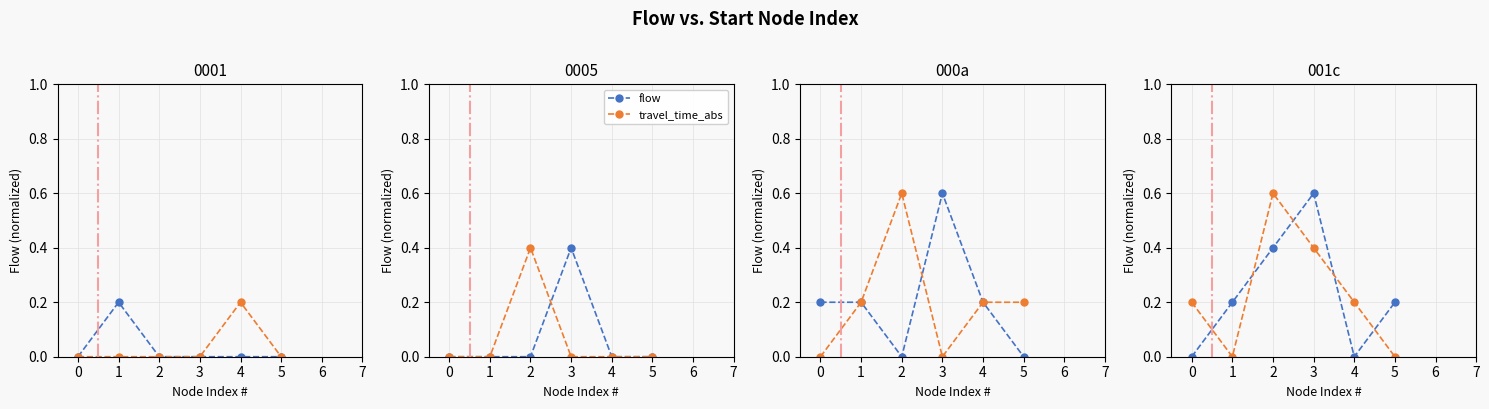

Between which two adjacent categories do travel_time_abs and flow first intersect?

0 and 1